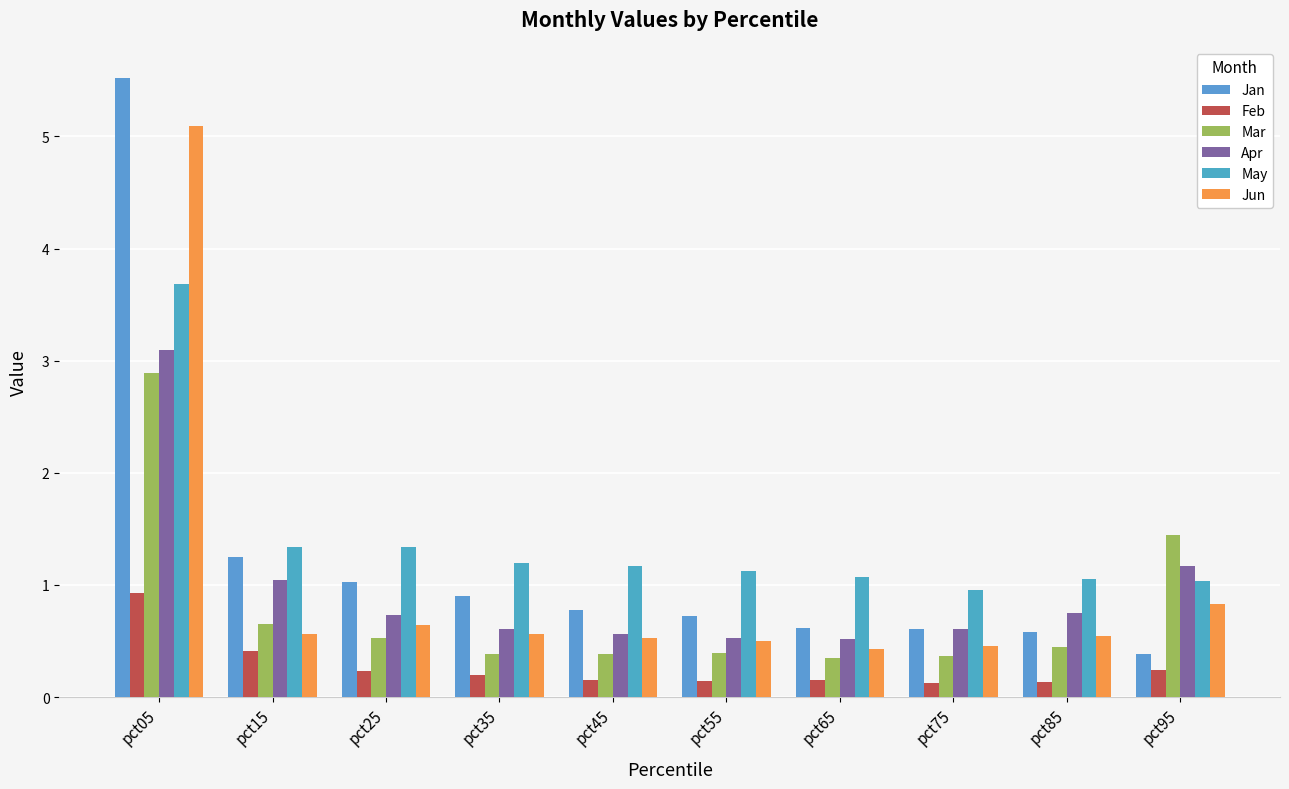

What is the difference between the Jan values at pct95 and pct55?

0.3